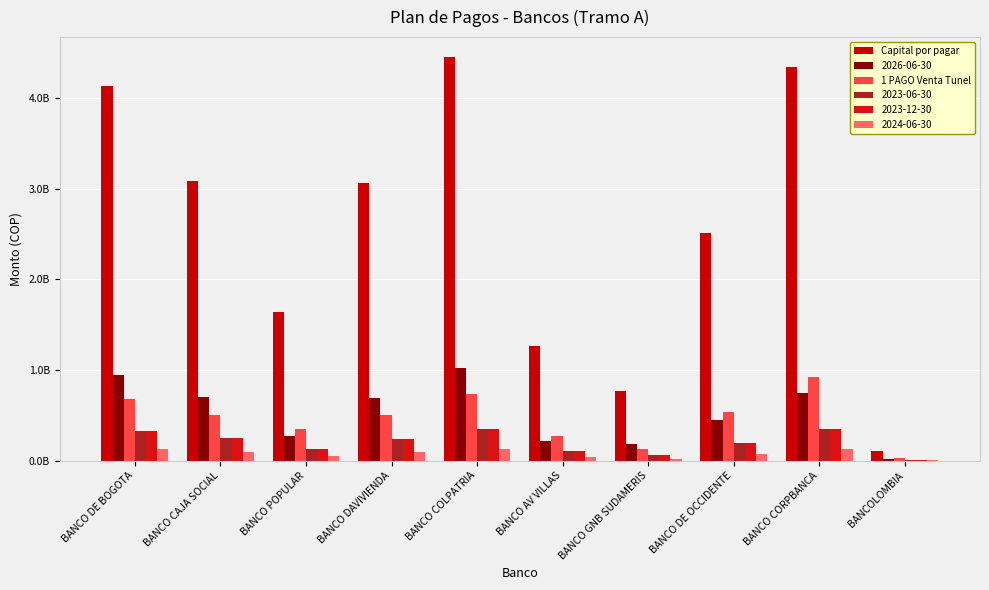

Which category has the highest value across all series?

BANCO COLPATRIA